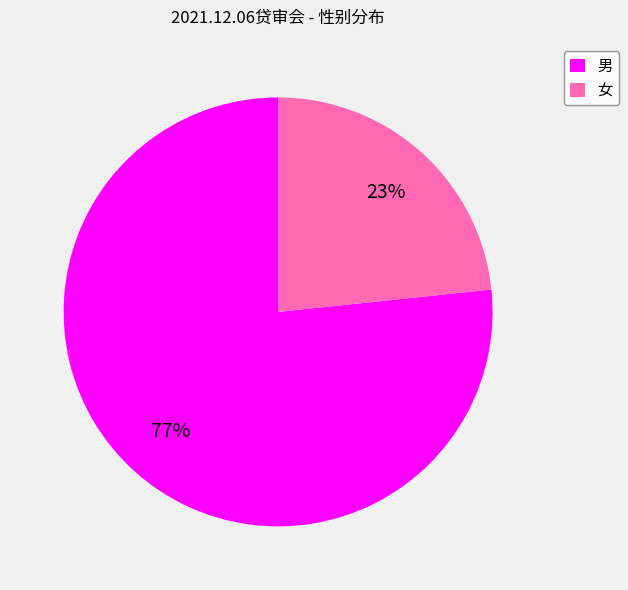

Does 女 represent more than half of the total?

No